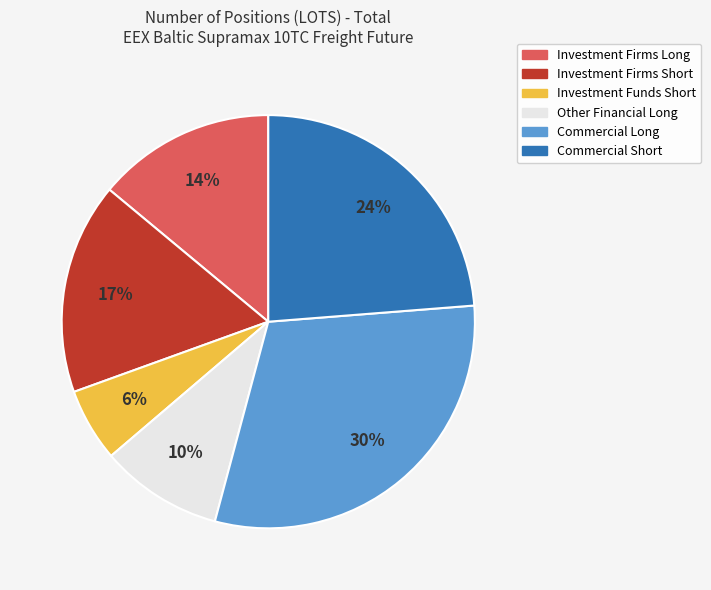

Combined, do Other Financial Long and Investment Firms Short account for over 50%?

No